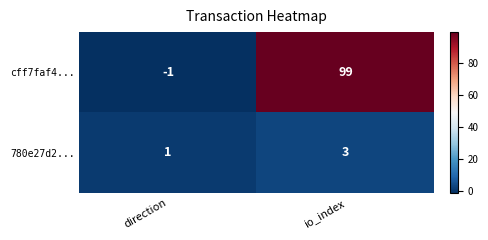

The cff7faf4... series shows 138 at io_index. True or false?

False